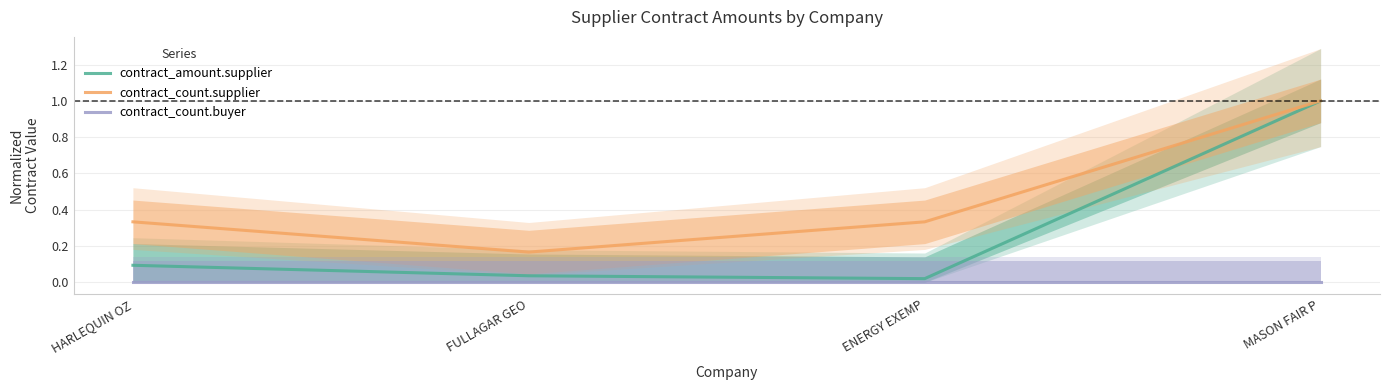

What is the label of the 1st point from the left?

HARLEQUIN OZ